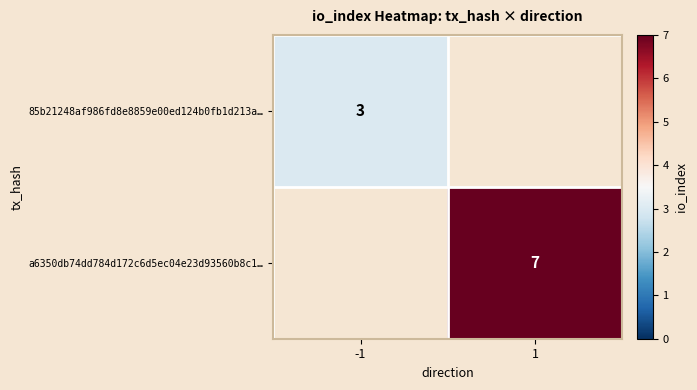

Count the number of data series in this chart.

2